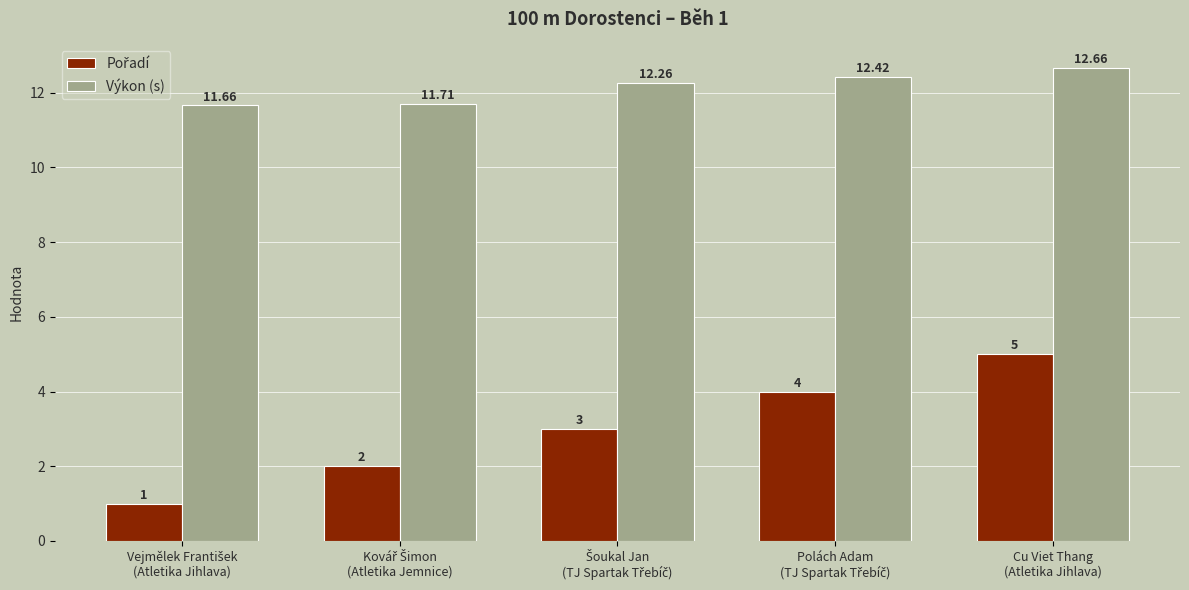

How many bars are there in each group?

2